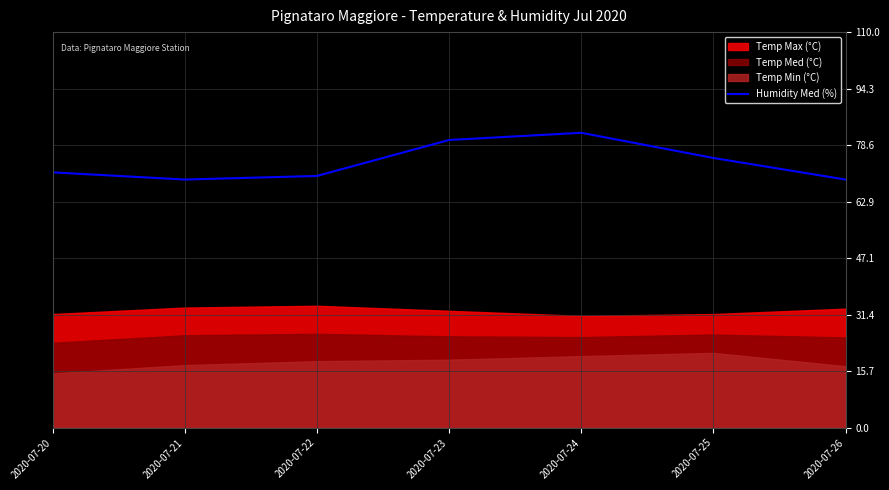

What is the difference between the second highest and minimum values?

11